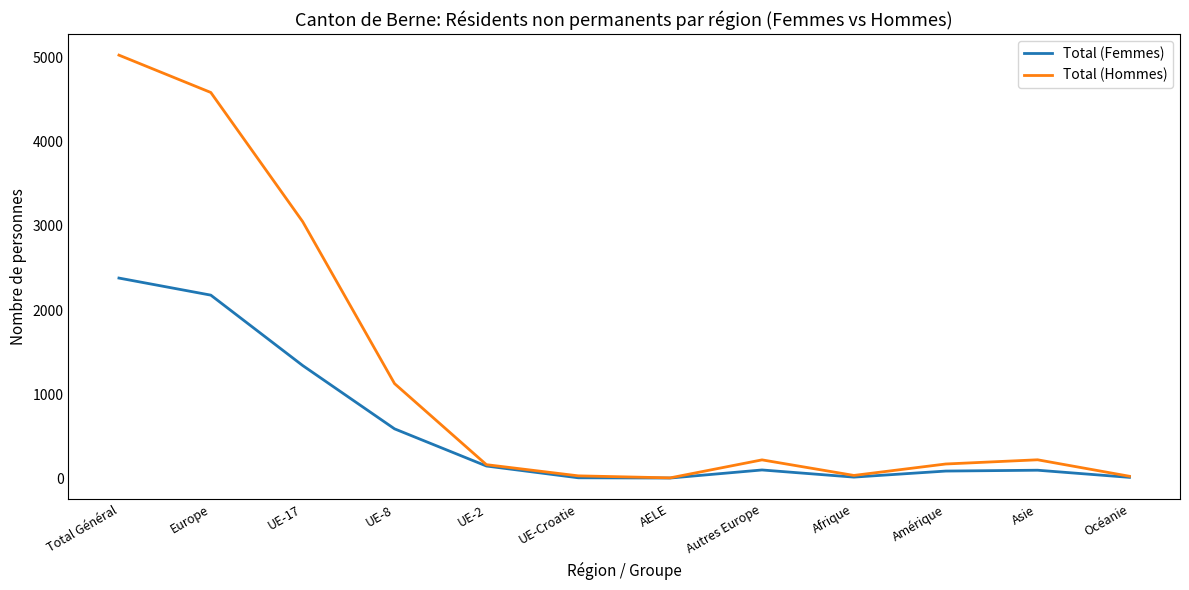

How many categories are shown in the chart?

12